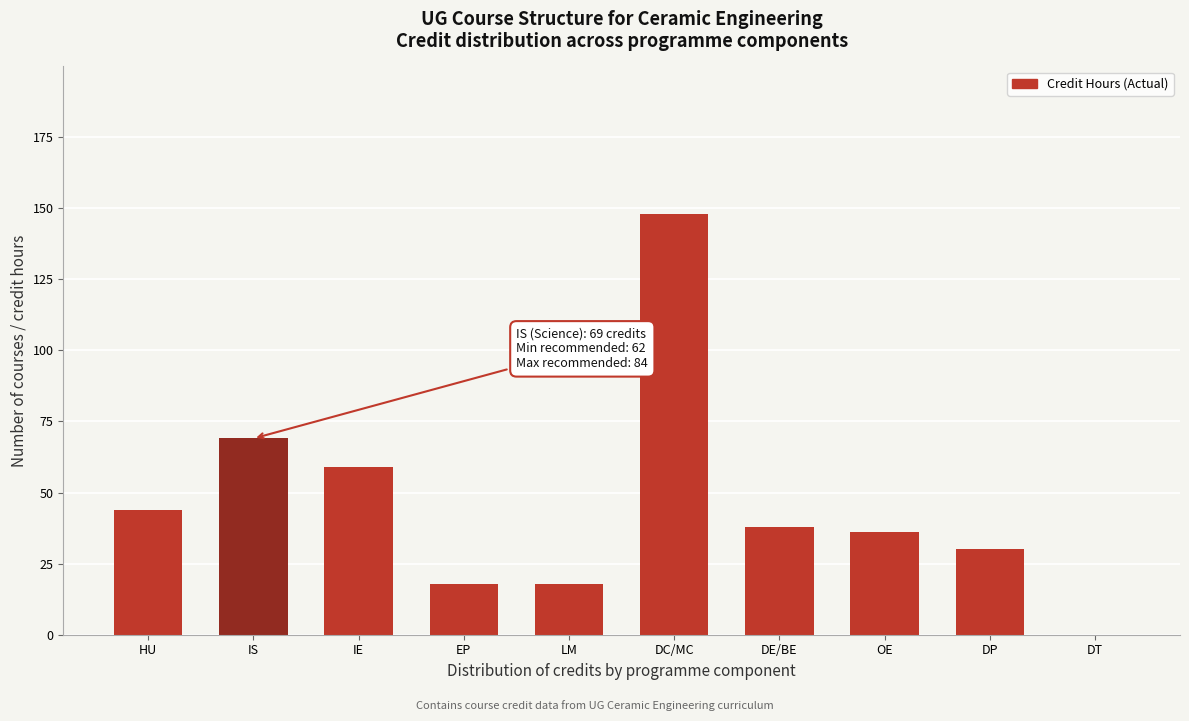

Reading left to right, transcribe all the data shown in this chart.

HU=44	IS=69	IE=59	EP=18	LM=18	DC/MC=148	DE/BE=38	OE=36	DP=30	DT=0